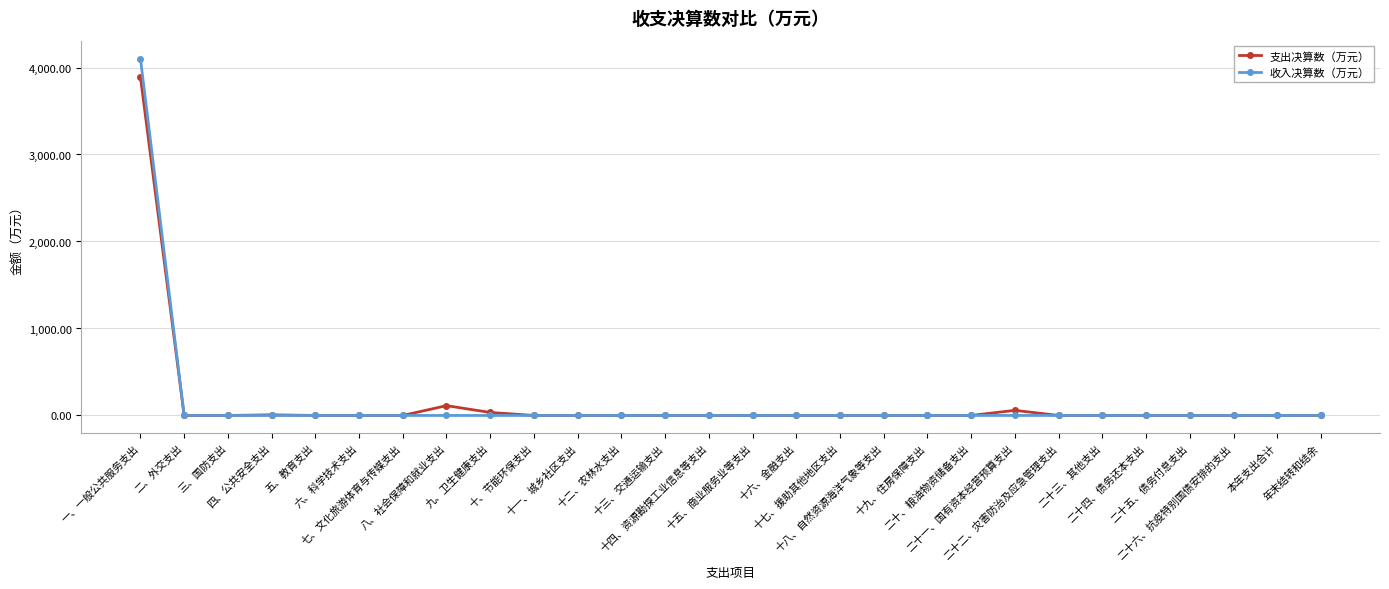

What is the label of the 11th point from the left?

十一、城乡社区支出